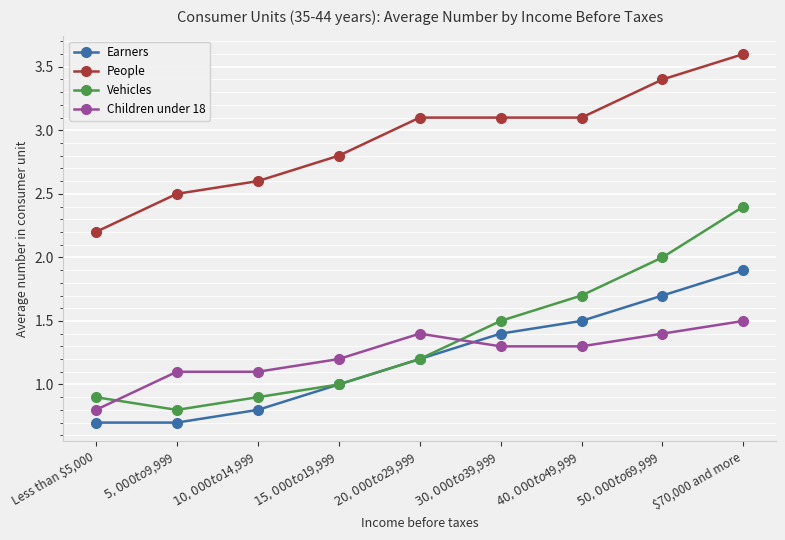

What is the average value of the Children under 18 series?

1.2